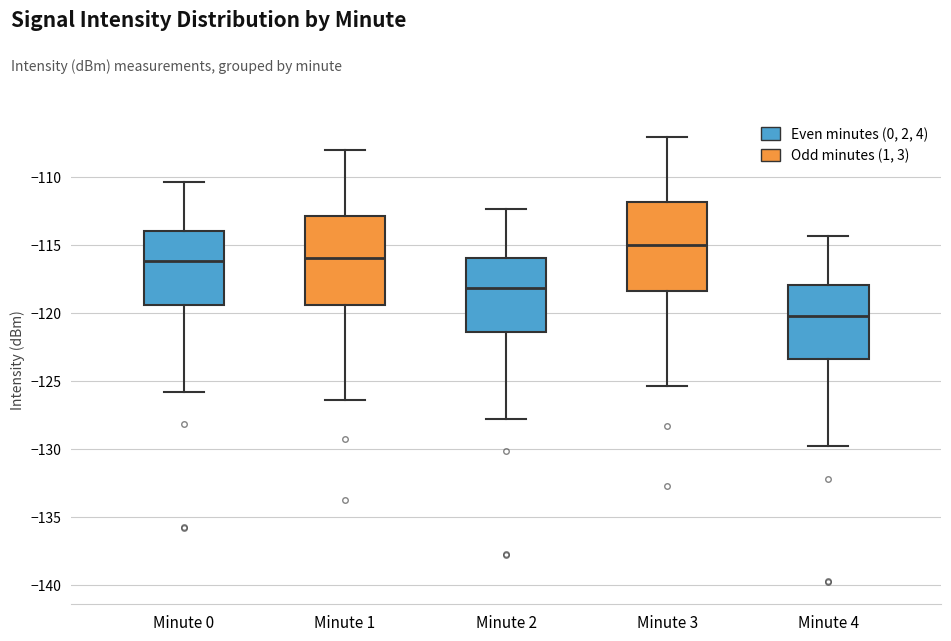

Where does the upper whisker of the box for Minute 1 end on the y-axis? The values are not printed on the chart, so give them approximately, as read against the axis.

-108.0